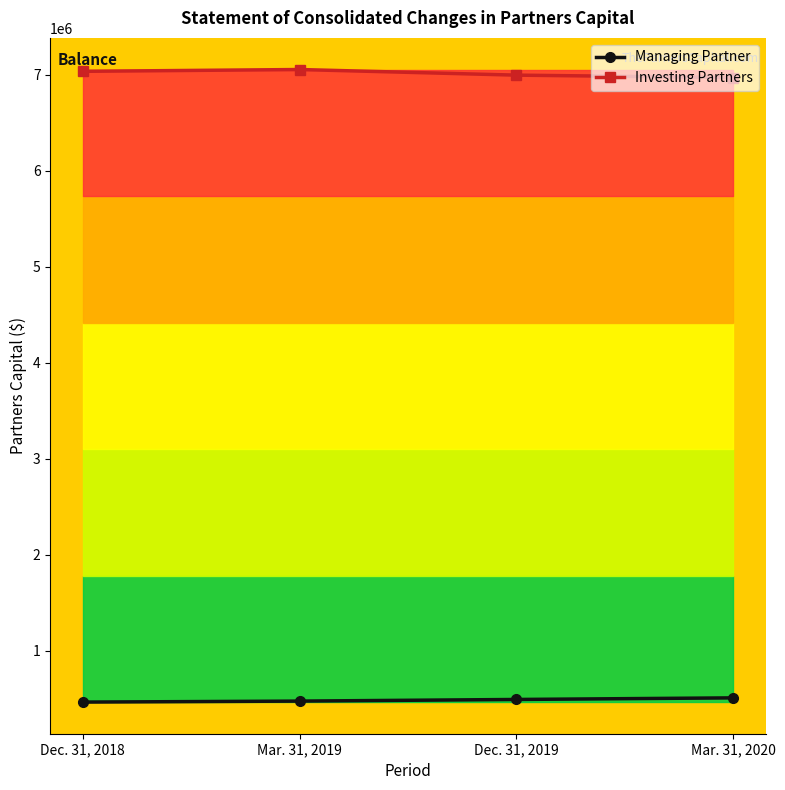

Which has a higher value, Mar. 31, 2020 or Dec. 31, 2018?

Mar. 31, 2020